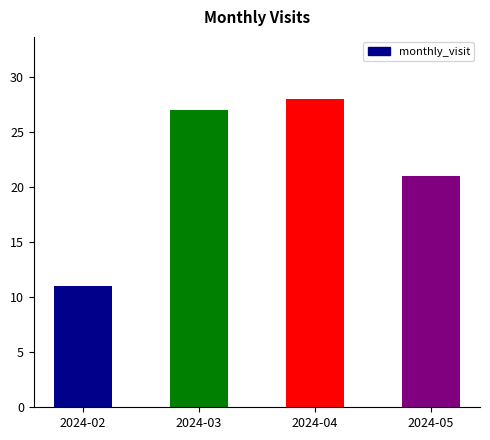

At which category does the chart reach its peak across all series?

2024-04